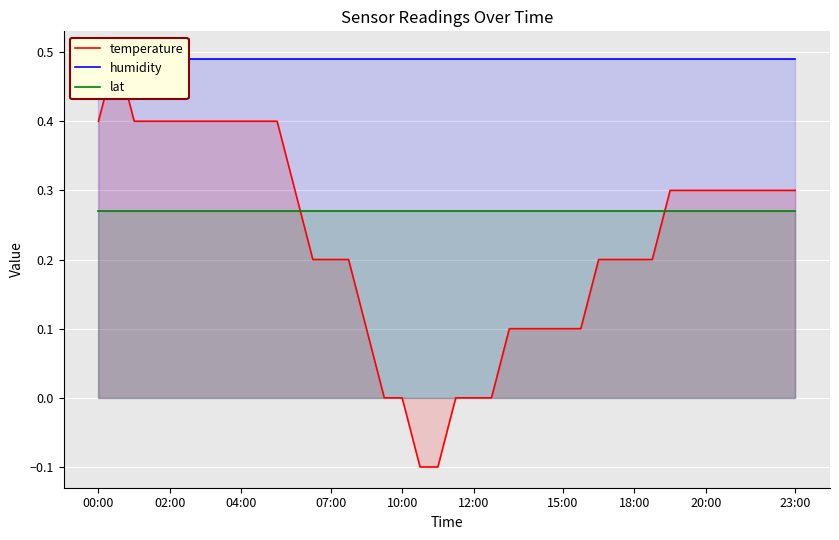

What is the value of the lat point at the 24th from the left?

0.3